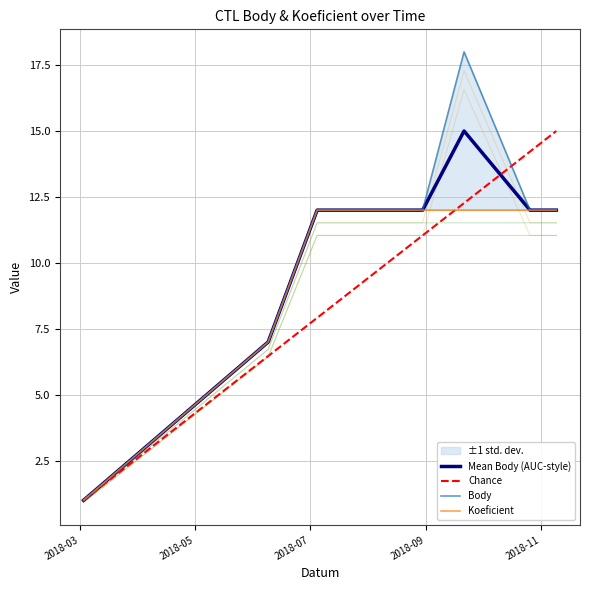

List the series in order of their peak value, highest first.

Body, Koeficient